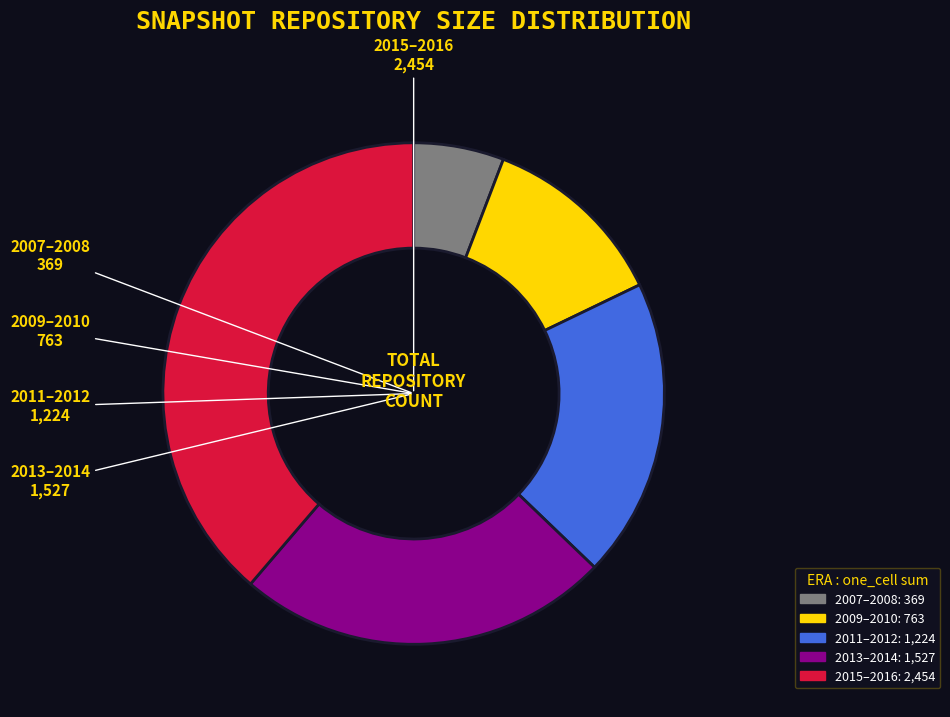

Is there any slice that represents more than half of the pie?

No